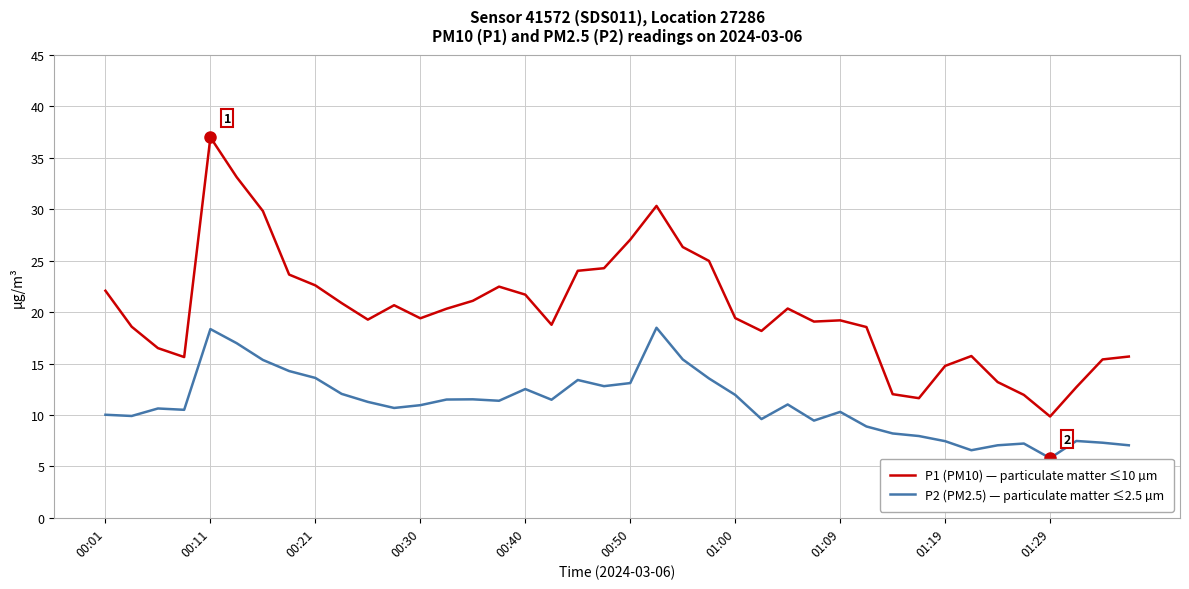

Which series has the largest total across all categories?

P1 (PM10) — particulate matter ≤10 µm